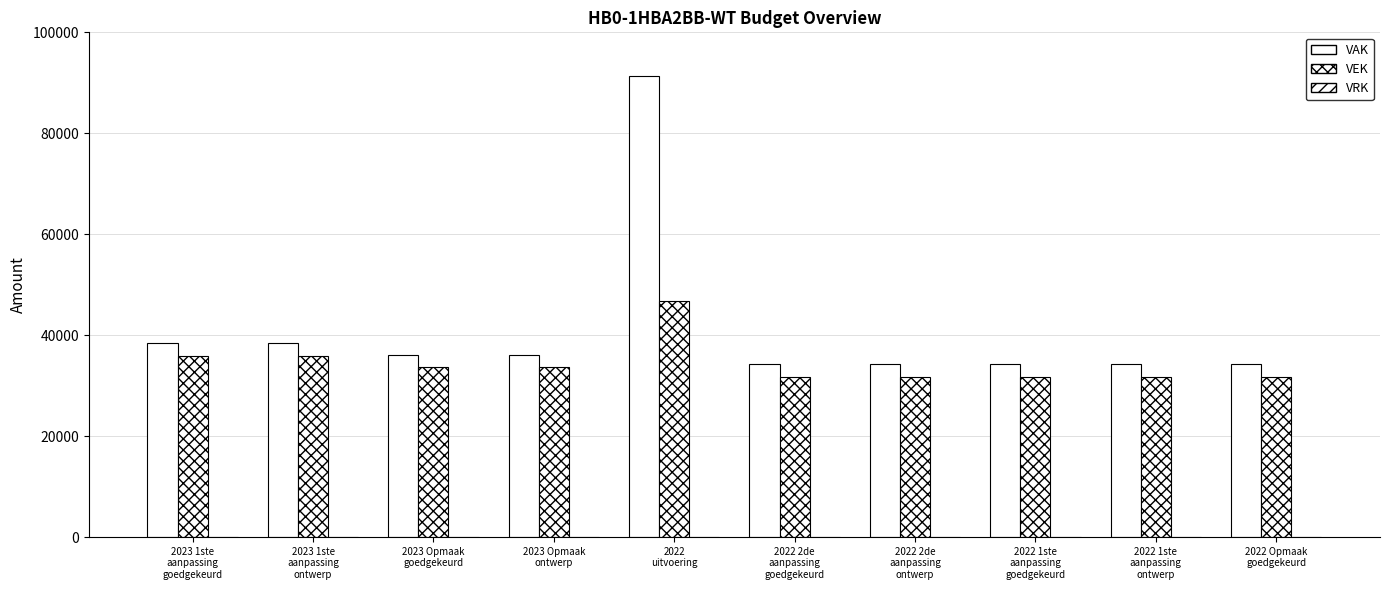

How many data points in VEK are less than 33658?

5